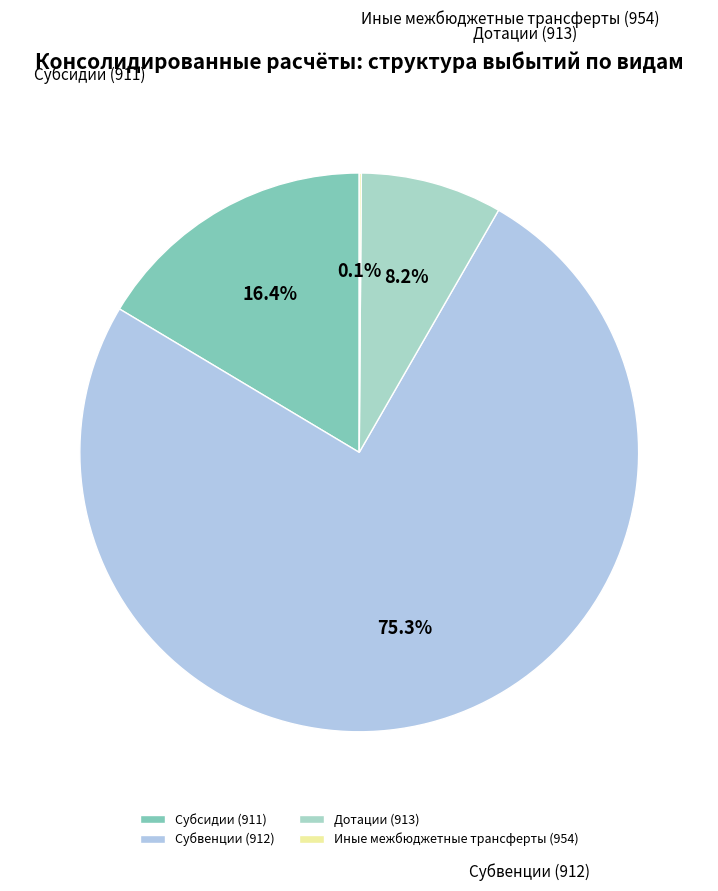

To the nearest percent, what is the difference between the largest and smallest slice percentages?

75%